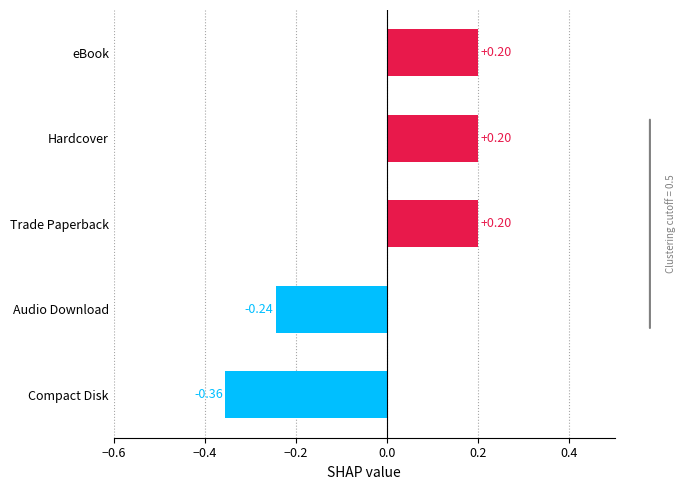

Count the number of data series in this chart.

1